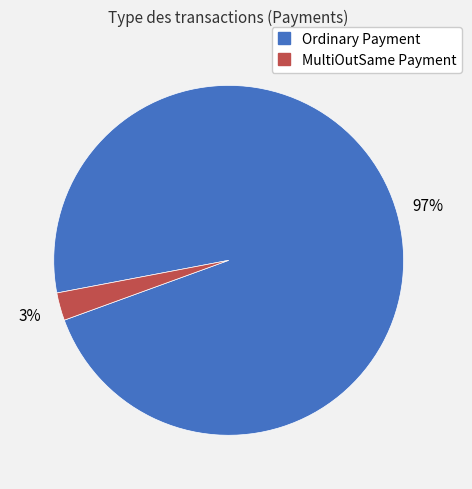

Is the sum of MultiOutSame Payment and Ordinary Payment greater than half?

Yes